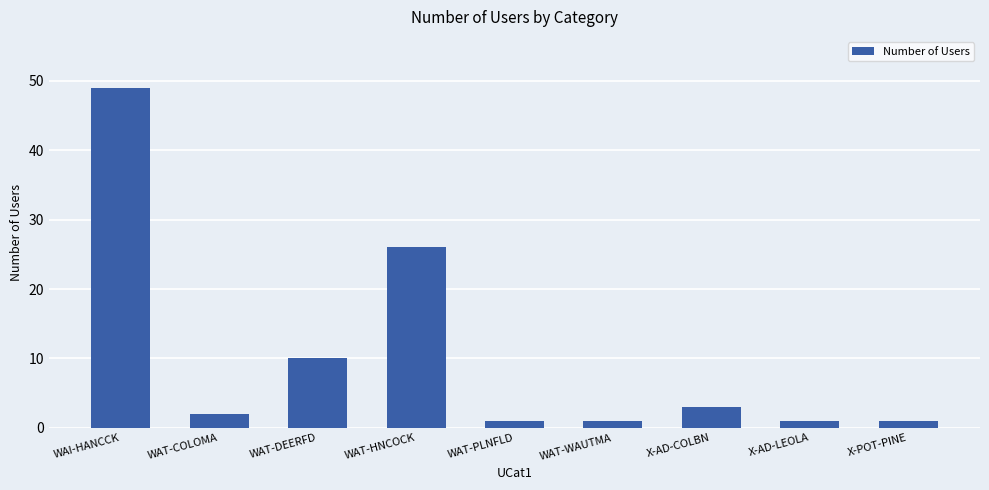

What is the difference between the second highest and minimum values?

25